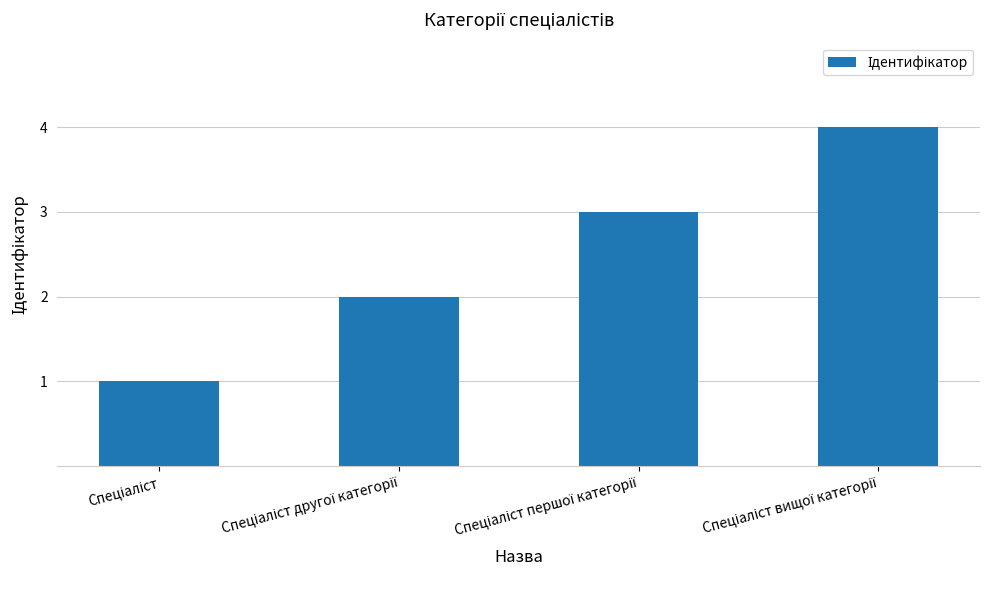

Does the chart contain any negative values?

No